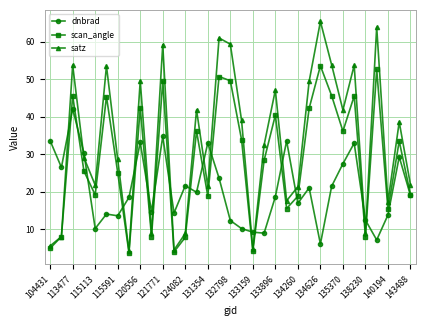

True or false: satz and dnbrad cross at least once.

True